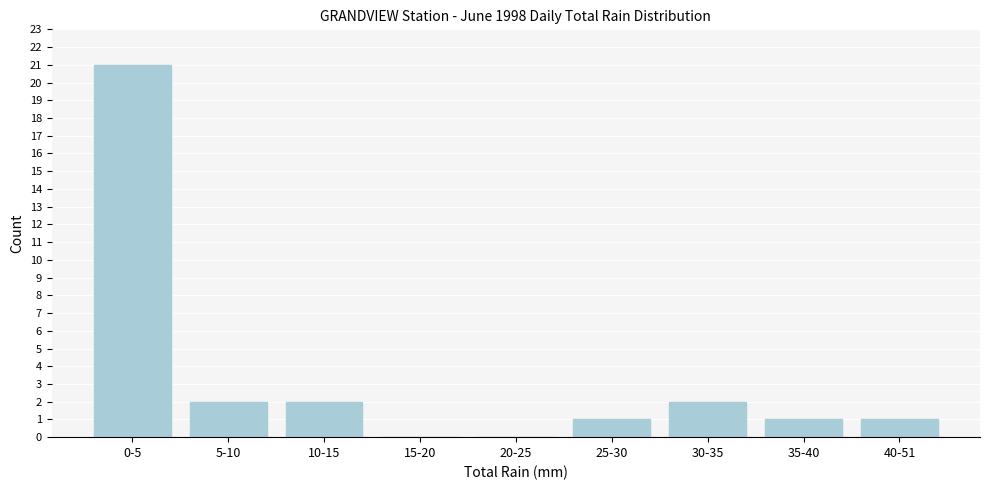

Reading right to left, transcribe all the data shown in this chart.

40-51=1	35-40=1	30-35=2	25-30=1	20-25=0	15-20=0	10-15=2	5-10=2	0-5=21